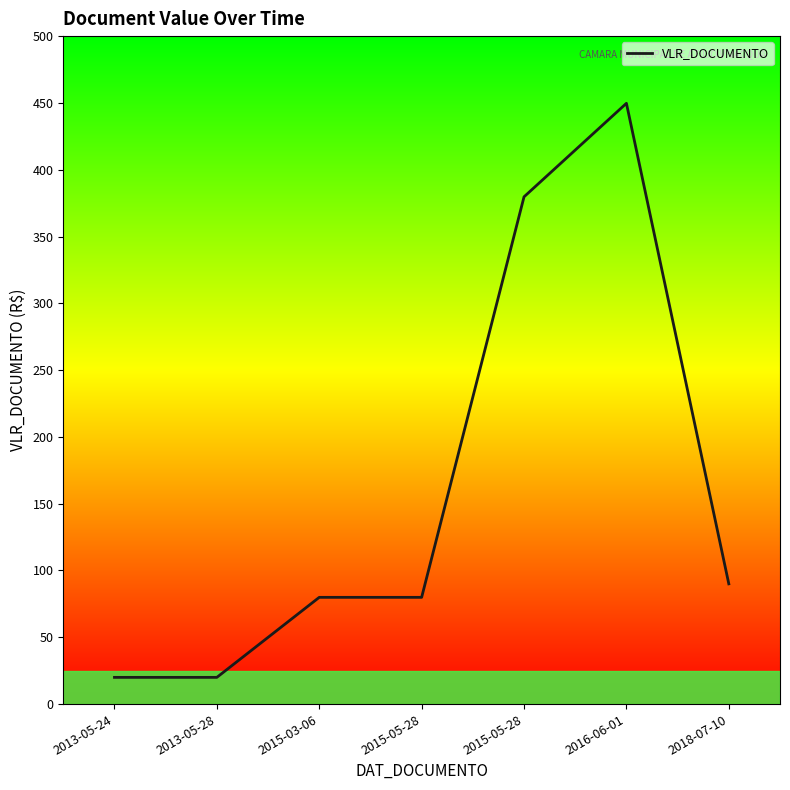

The chart shows a value of 120.2 at 2016-06-01. True or false?

False